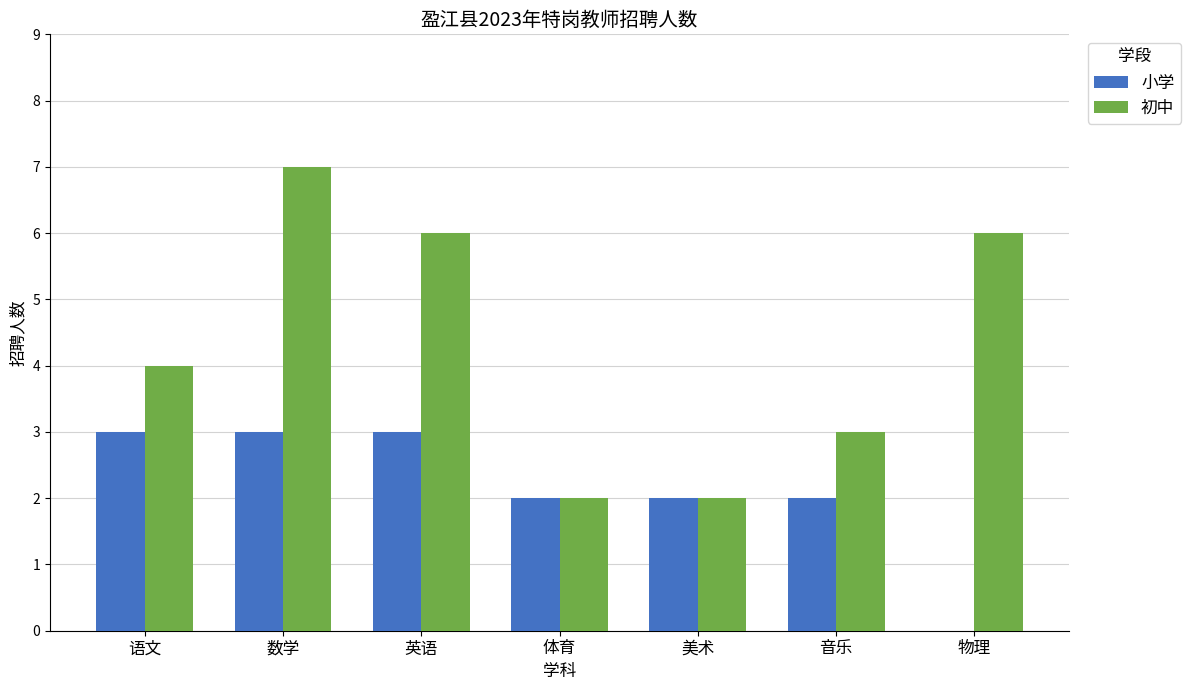

What are all the series names shown in the legend?

小学, 初中